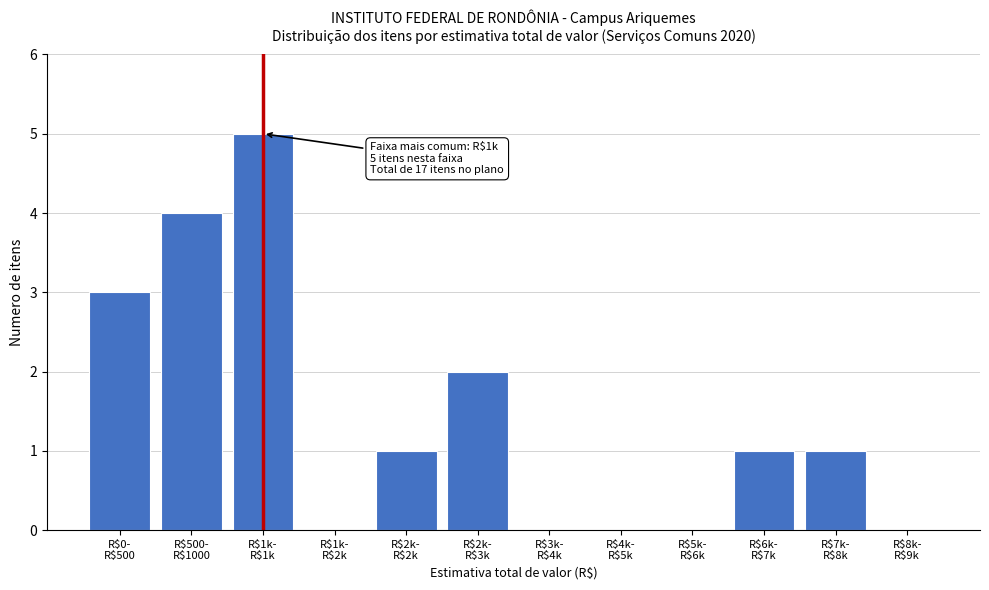

What is the maximum value shown in the chart?

5